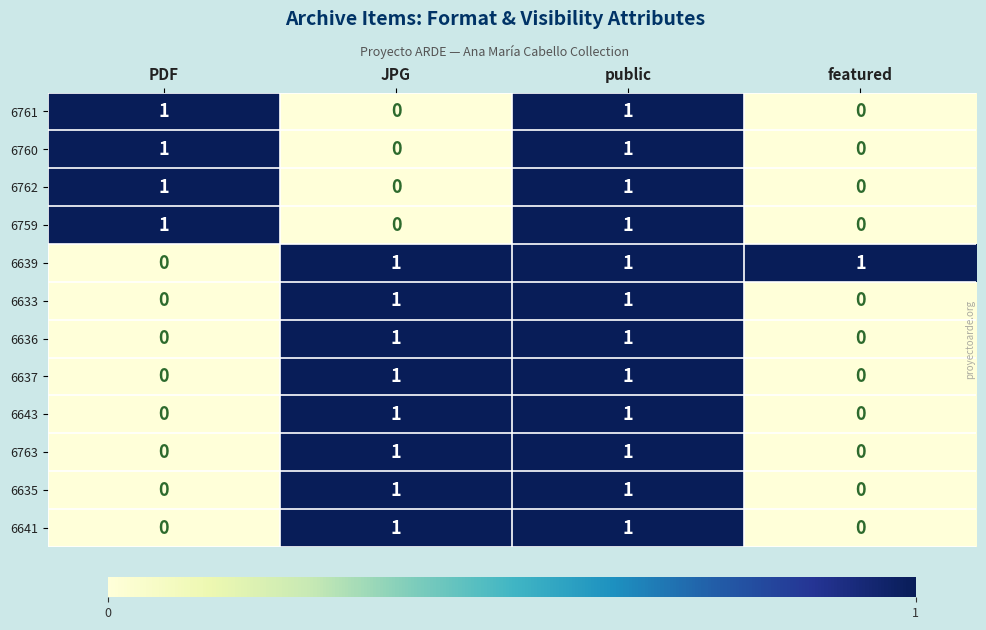

At which category is the sum across all series the highest?

public